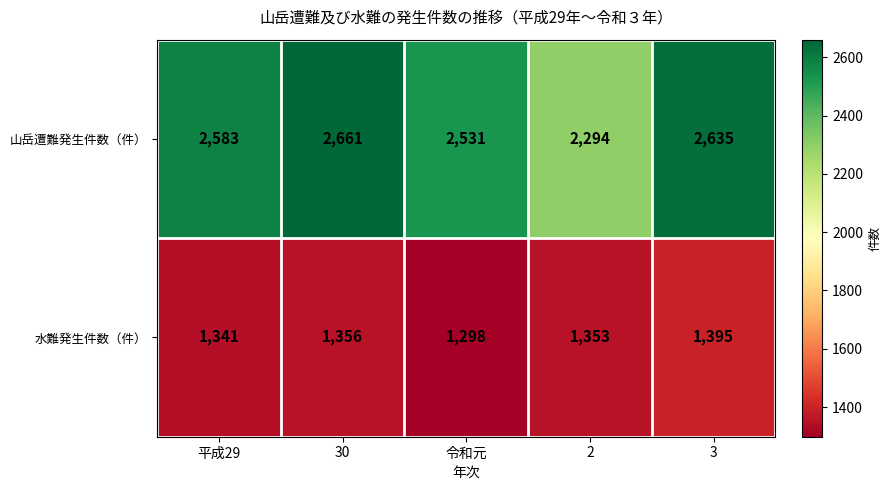

At which label is 水難発生件数（件） closest to 1346?

平成29